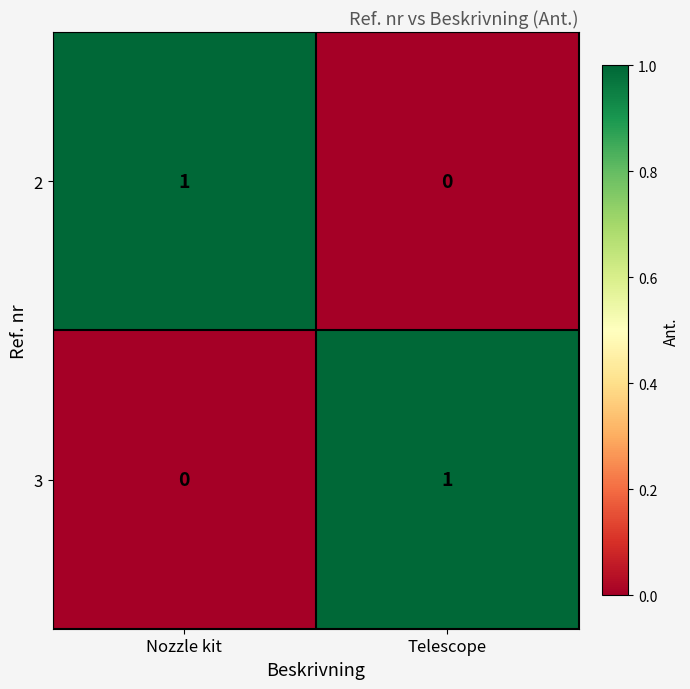

At which label is 3 closest to 0?

Nozzle kit